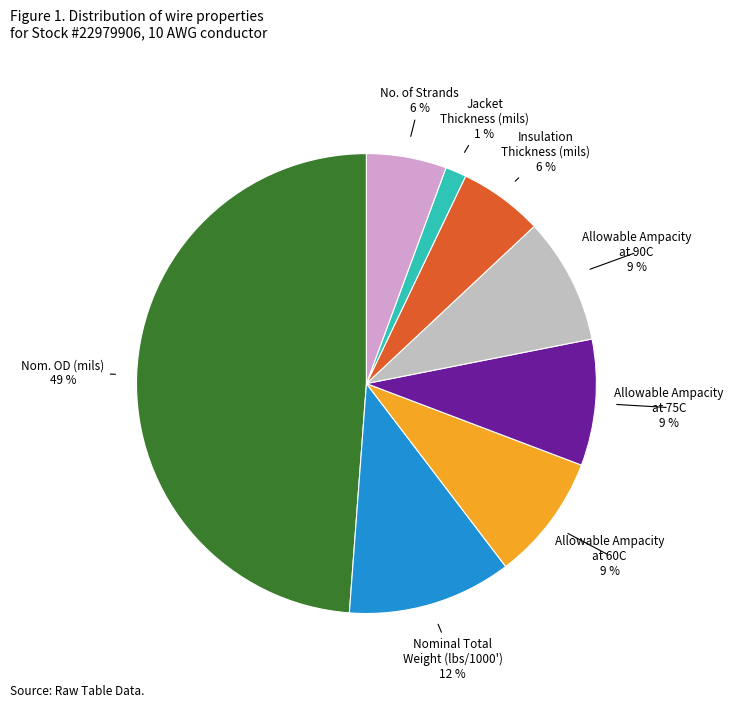

Which has a higher value, No. of Strands or Allowable Ampacity at 90C?

Allowable Ampacity at 90C